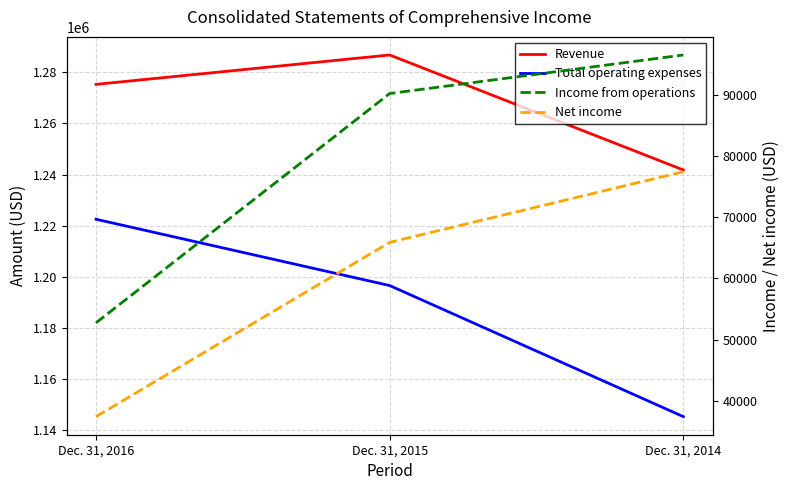

How many values in the Total operating expenses series are below 1196575?

1